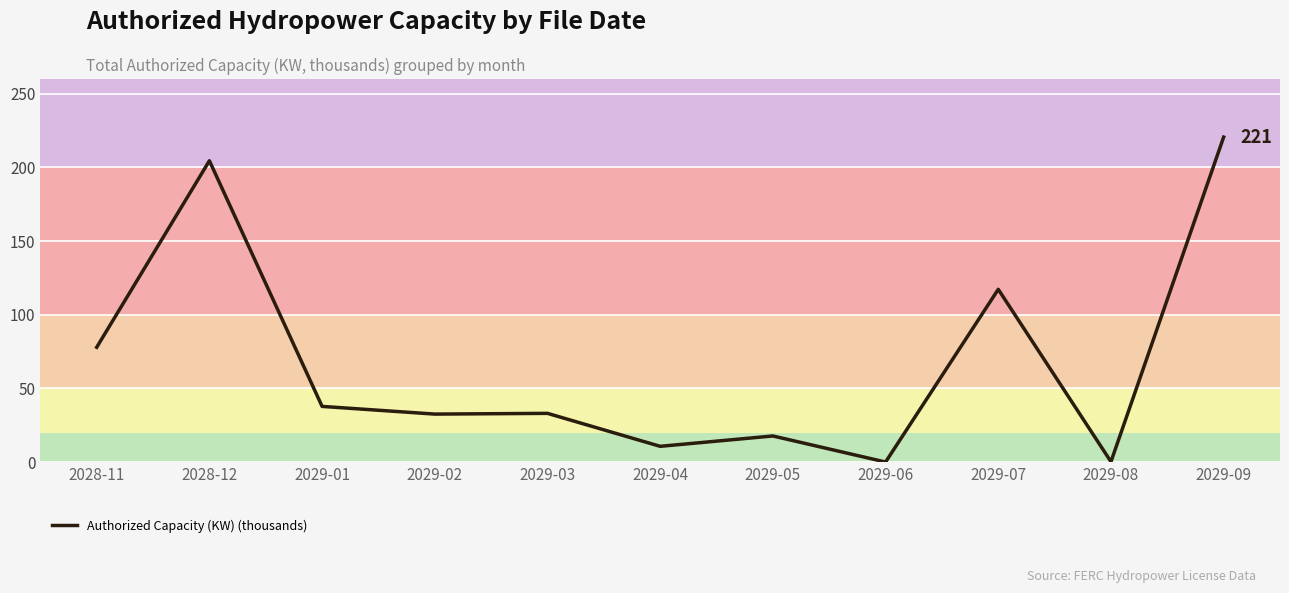

What is the change in value from 2029-06 to 2029-09?

+220.6